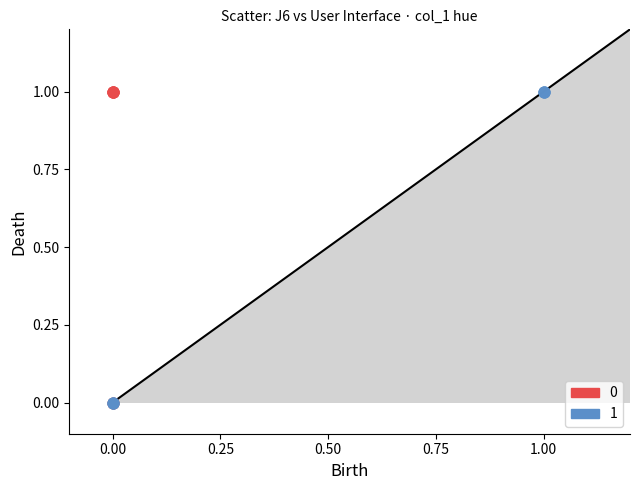

What are all the series names shown in the legend?

0, 1